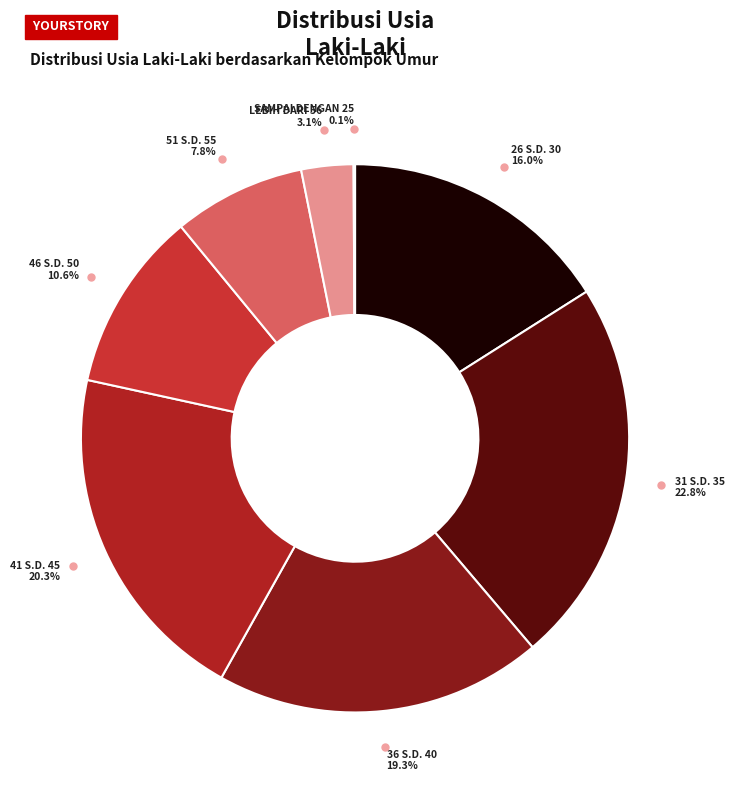

Is 31 S.D. 35 the majority of the pie?

No